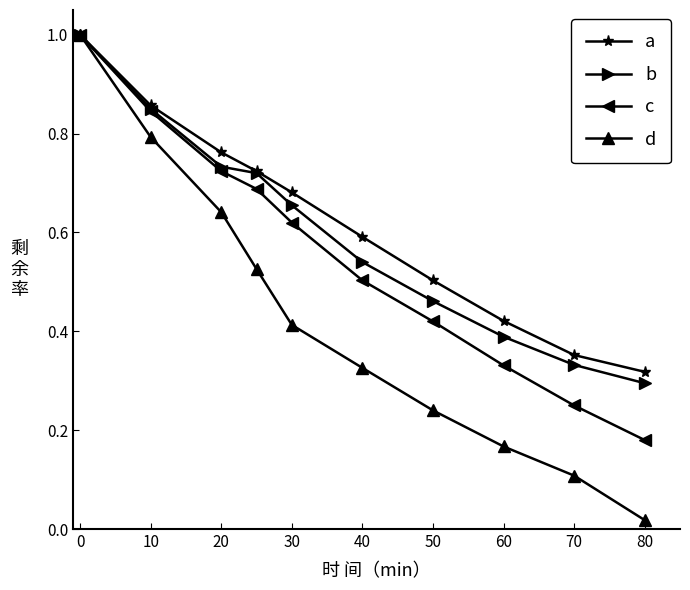

What is the sum of all d values?

4.2